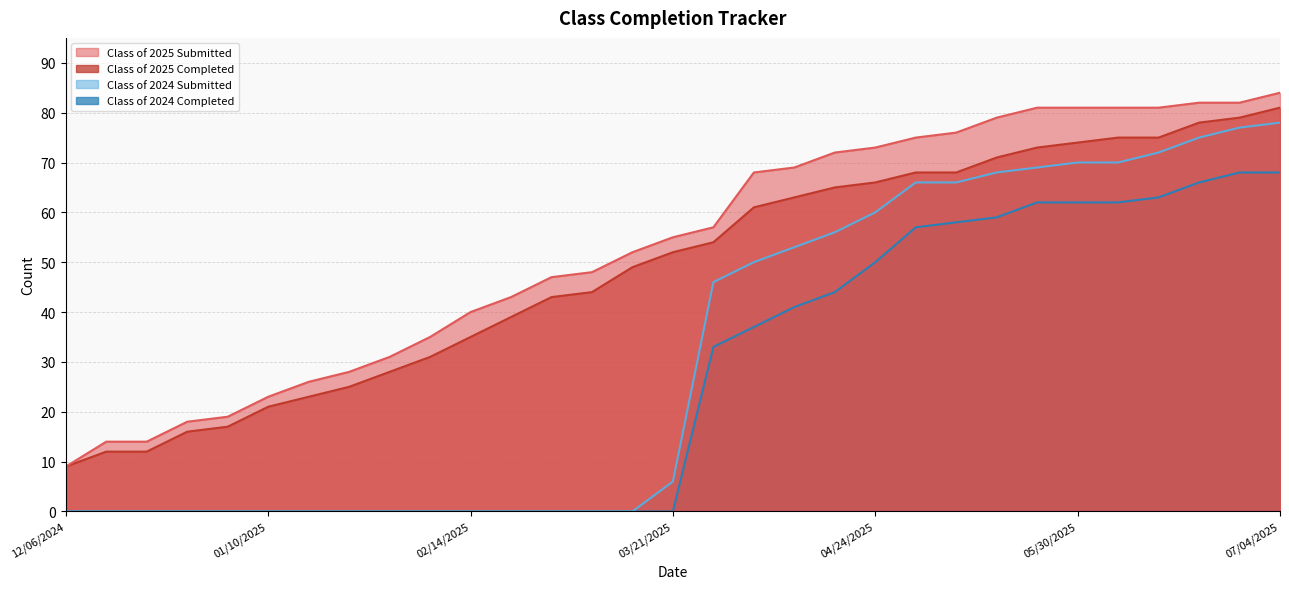

What is the difference between the second highest and second lowest values in the Class of 2025 Submitted series?

68